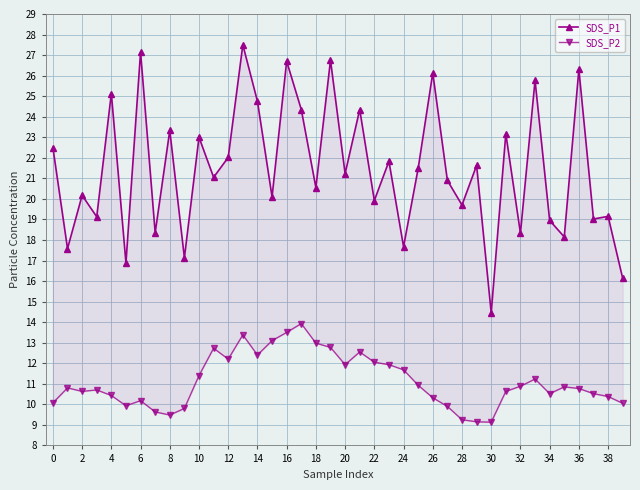

How many data points does each series have?

40